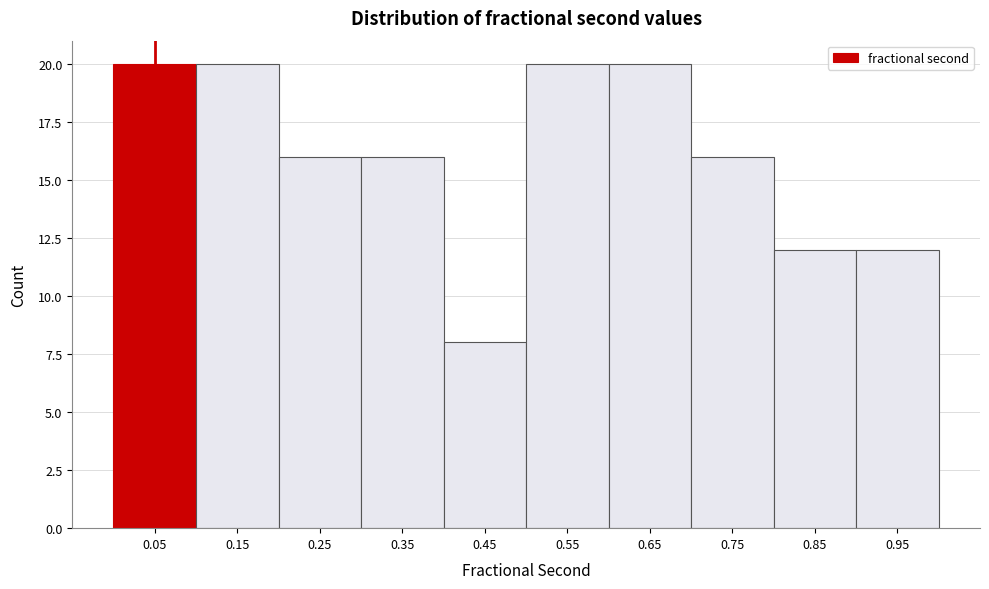

What is the height of the bar covering 0.5 to 0.6 on the x-axis? The values are not printed on the chart, so give them approximately, as read against the axis.

20